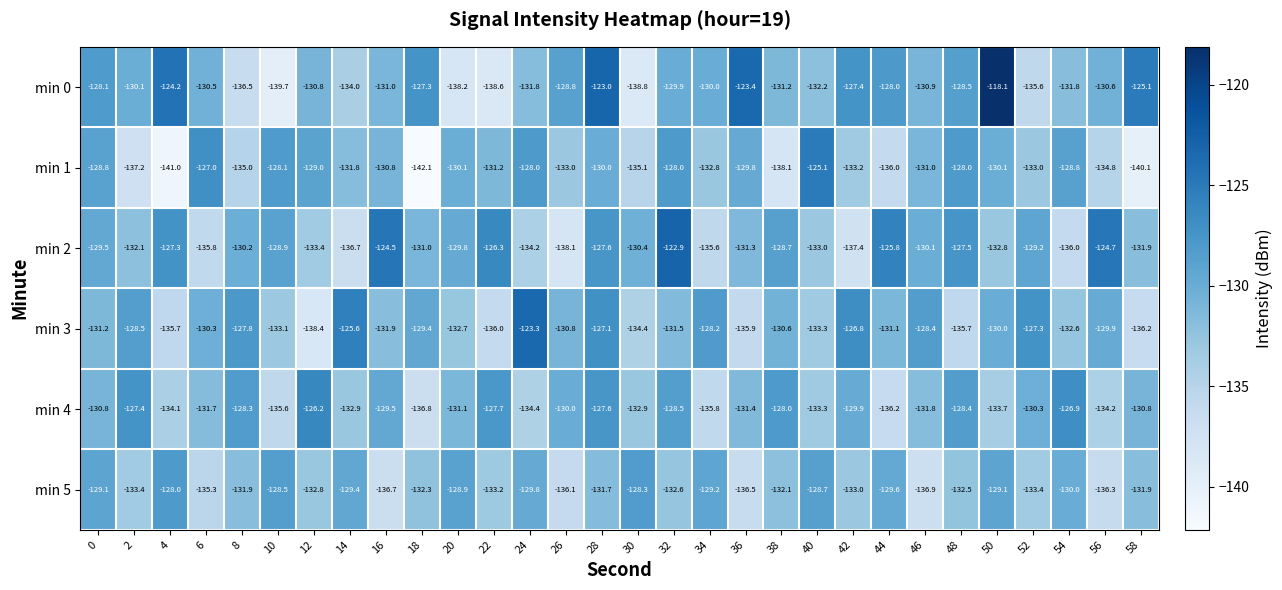

Which label corresponds to the largest value in the chart?

50